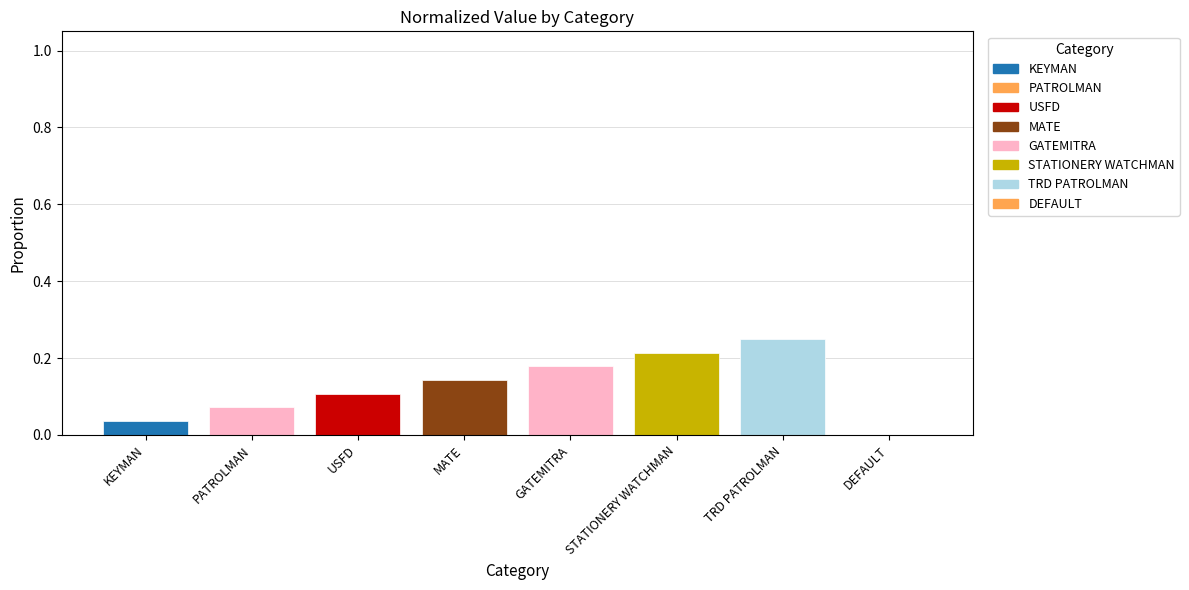

What is the change in value from MATE to TRD PATROLMAN?

+0.1